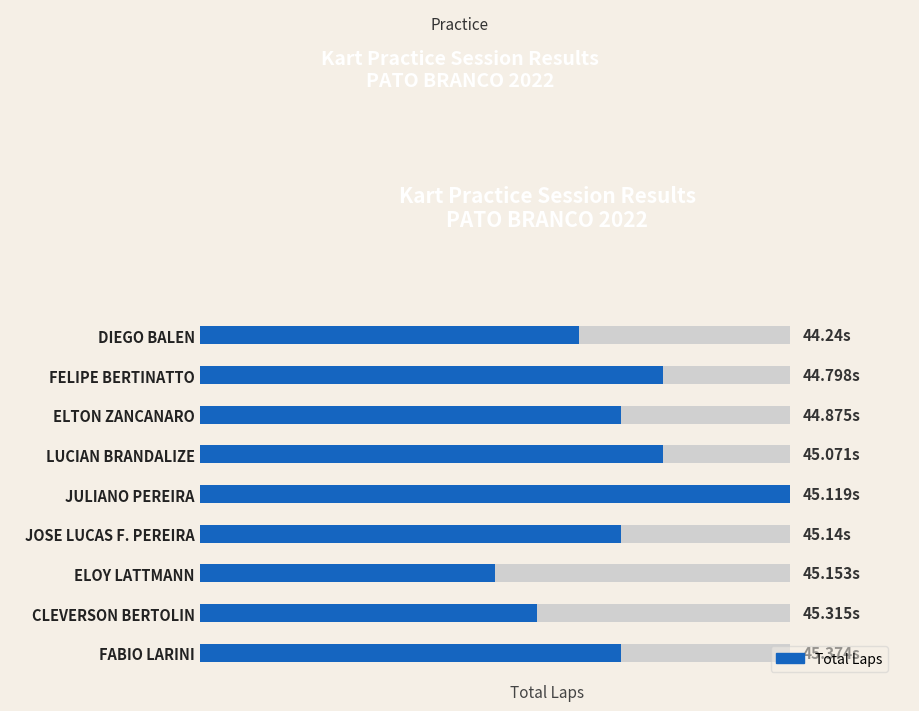

What is the change in value from DIEGO BALEN to ELOY LATTMANN?

-2